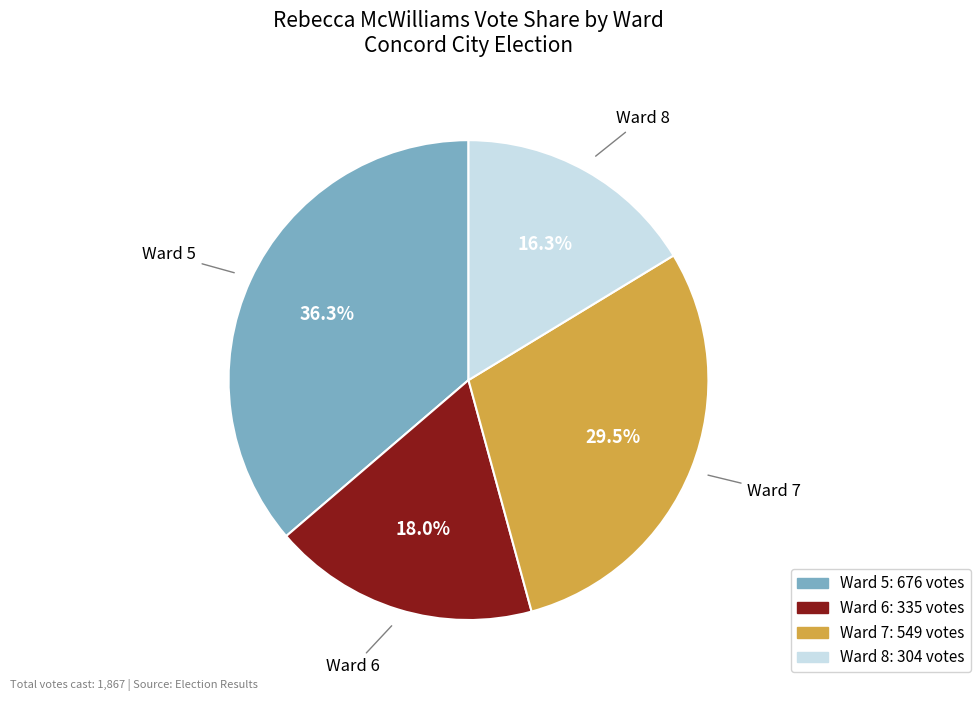

How many segments does this pie chart have?

4